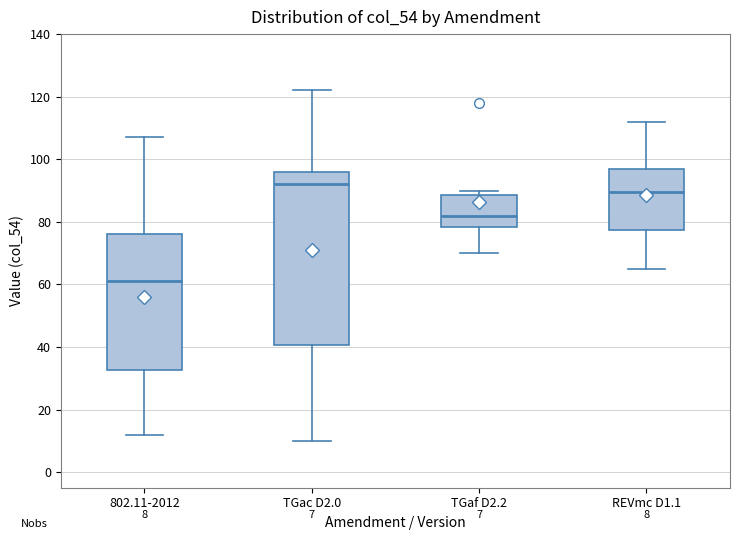

Which box has the lowest median line?

802.11-2012